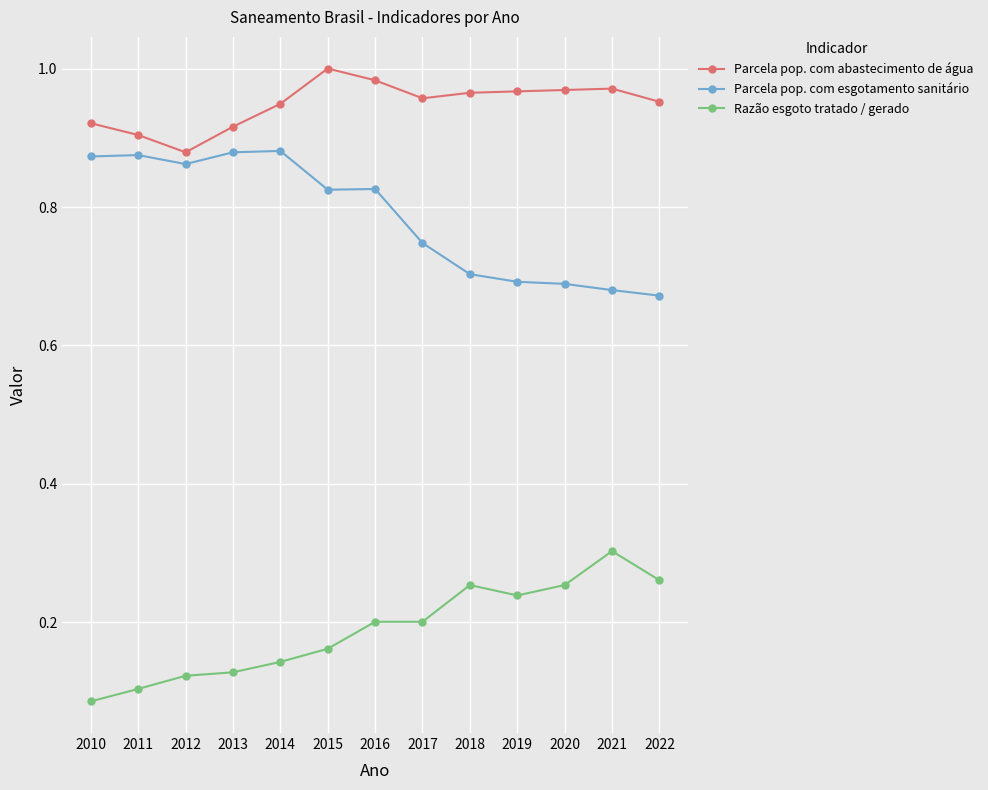

True or false: Parcela pop. com esgotamento sanitário and Razão esgoto tratado / gerado cross at least once.

False